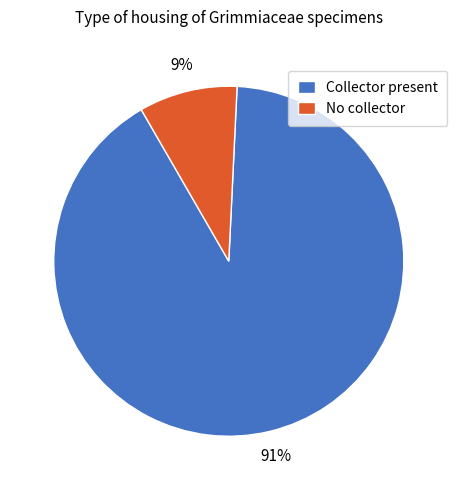

Between Collector present and No collector, which is larger?

Collector present